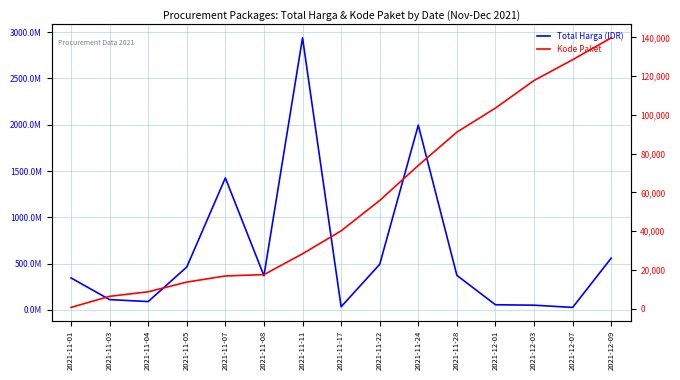

What position from the right is 2021-11-28?

5